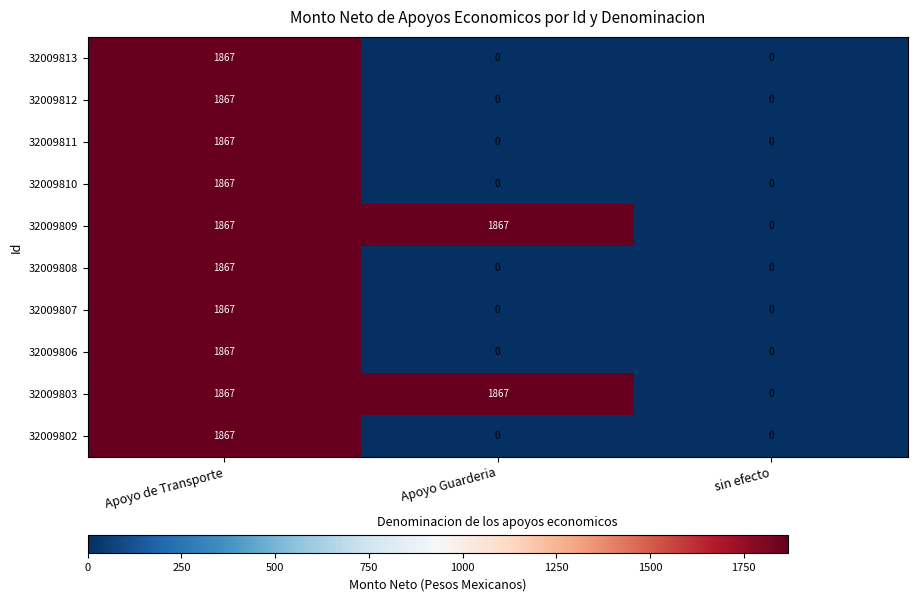

What is the highest value of the 32009802 series?

1867